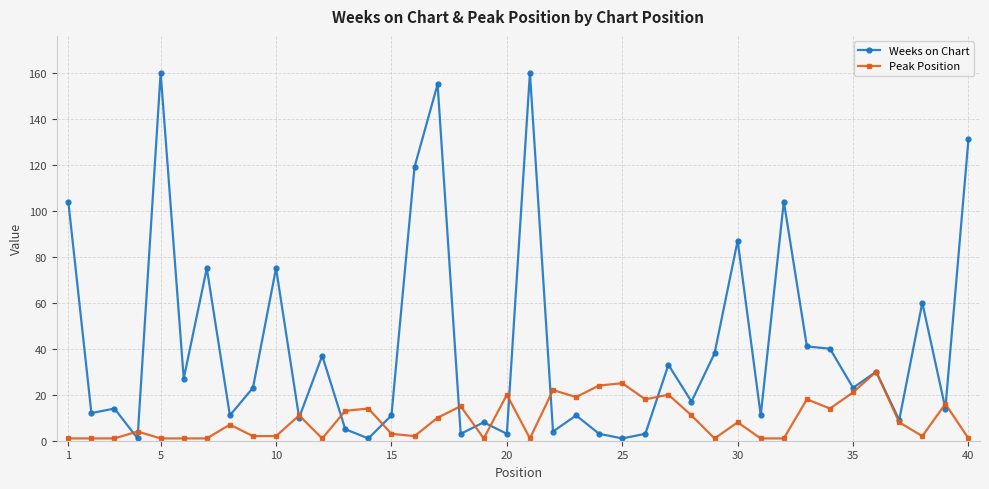

True or false: Weeks on Chart has more than 0 interior local peaks.

True